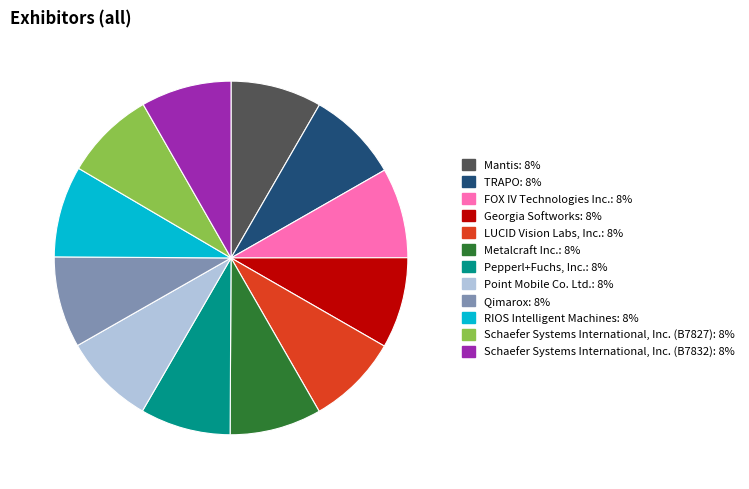

Combined, do Metalcraft Inc. and Mantis account for over 50%?

No